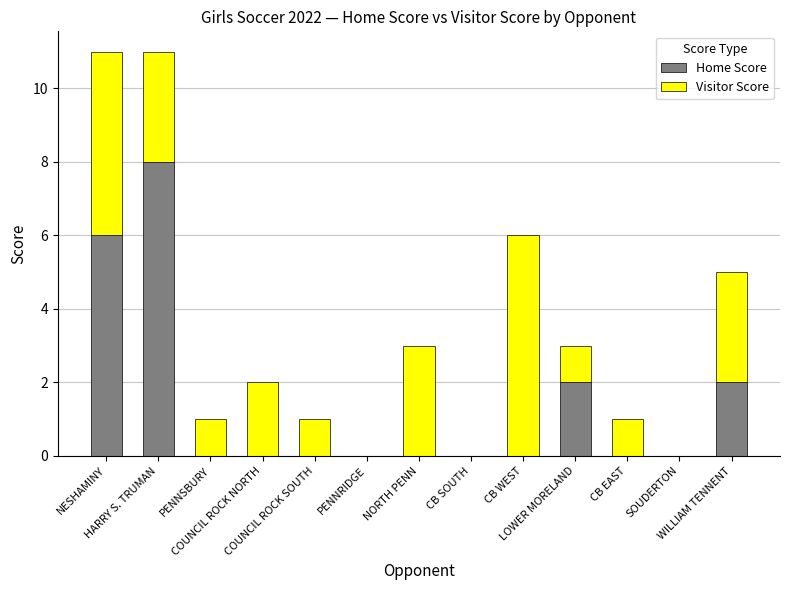

What is the sum of all Home Score values?

18